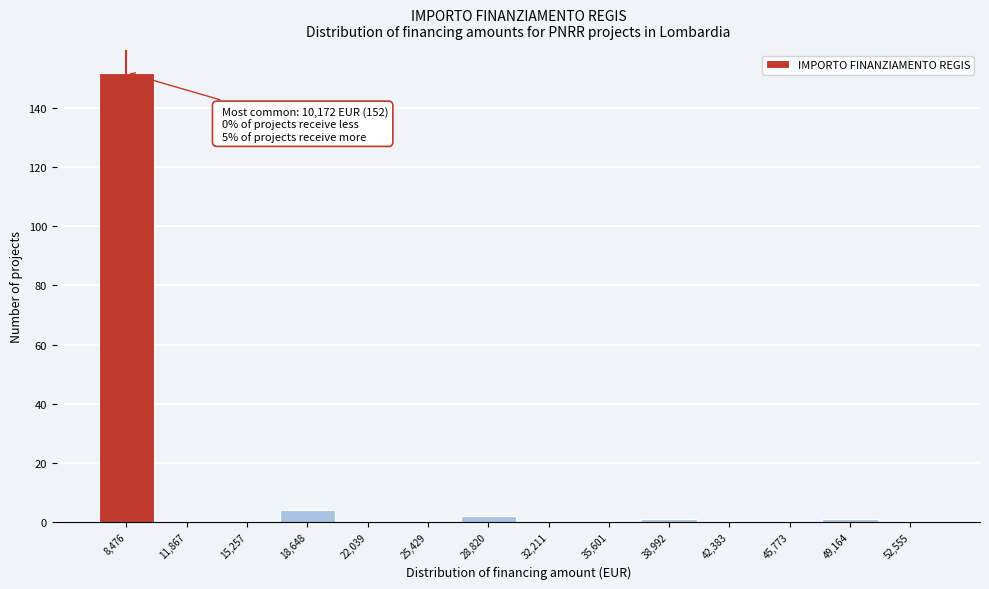

Reading right to left, extract all data points from this chart.

52,555=0	49,164=1	45,773=0	42,383=0	38,992=1	35,601=0	32,211=0	28,820=2	25,429=0	22,039=0	18,648=4	15,257=0	11,867=0	8,476=152